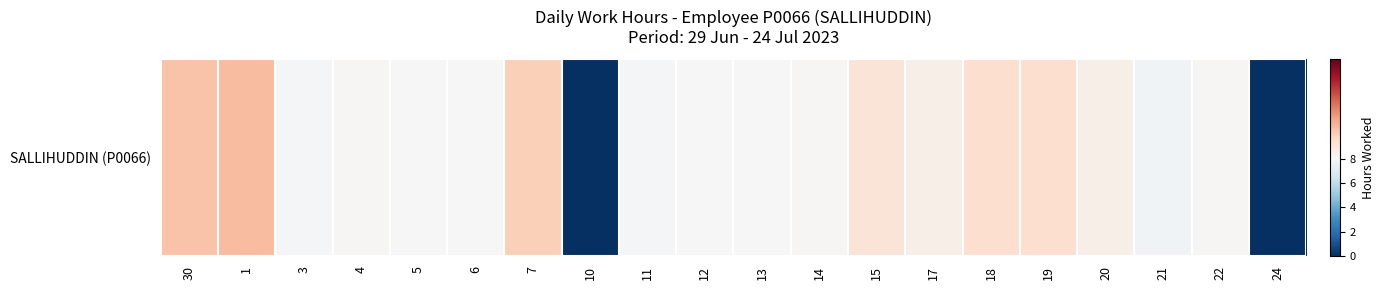

What is the sum of all values?

145.0